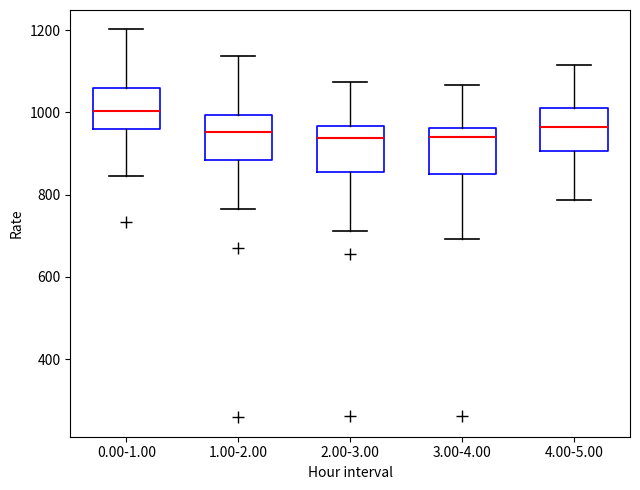

Reading left to right, transcribe this box plot: for each box, give where its median line is, the range the box spans, and where its two whiskers end, as read against the y-axis. The values are not printed on the chart, so give them approximately, as read against the axis.

0.00-1.00: median 1000, box 960 to 1060, whiskers 840 to 1200
1.00-2.00: median 960, box 880 to 1000, whiskers 760 to 1140
2.00-3.00: median 940, box 860 to 960, whiskers 720 to 1080
3.00-4.00: median 940, box 840 to 960, whiskers 700 to 1060
4.00-5.00: median 960, box 900 to 1020, whiskers 780 to 1120